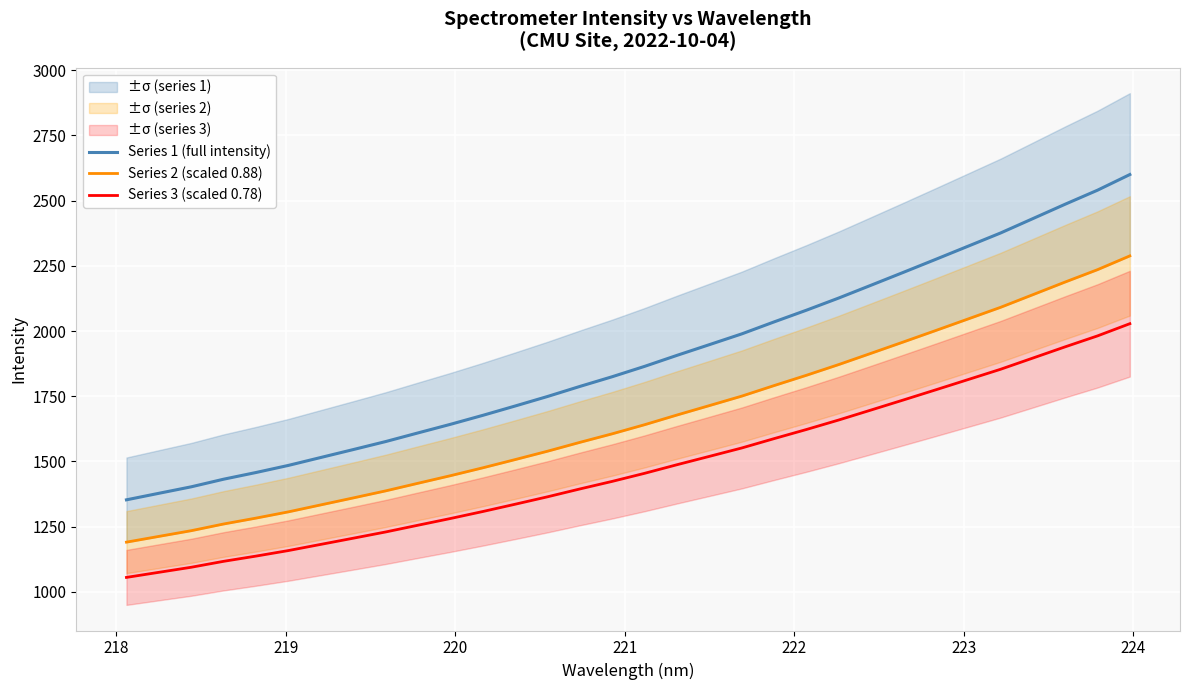

Count the number of data series in this chart.

3